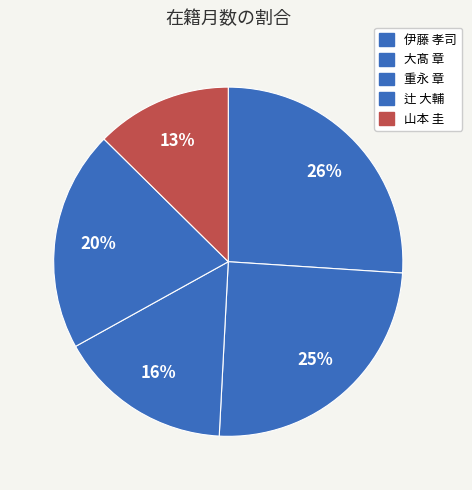

How many segments does this pie chart have?

5